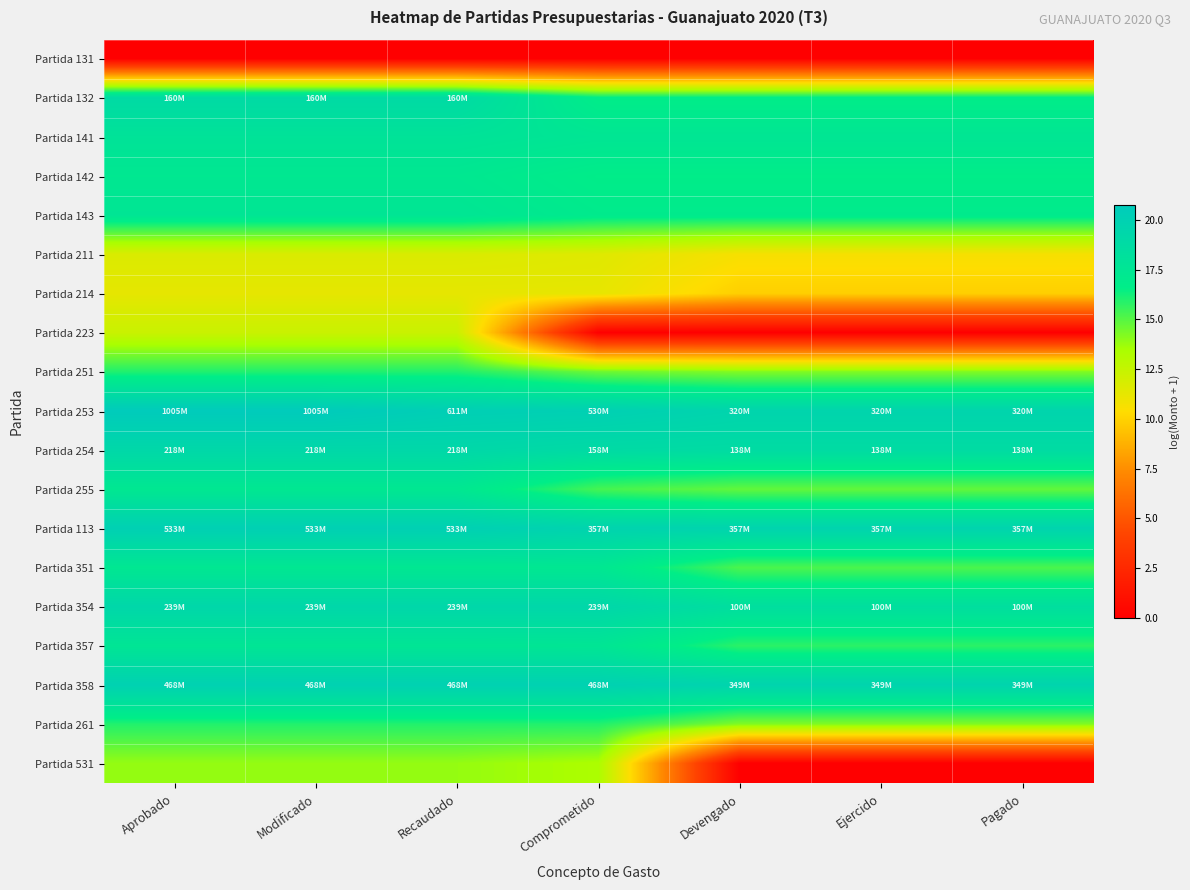

Which has a higher value, Comprometido or Pagado?

Comprometido